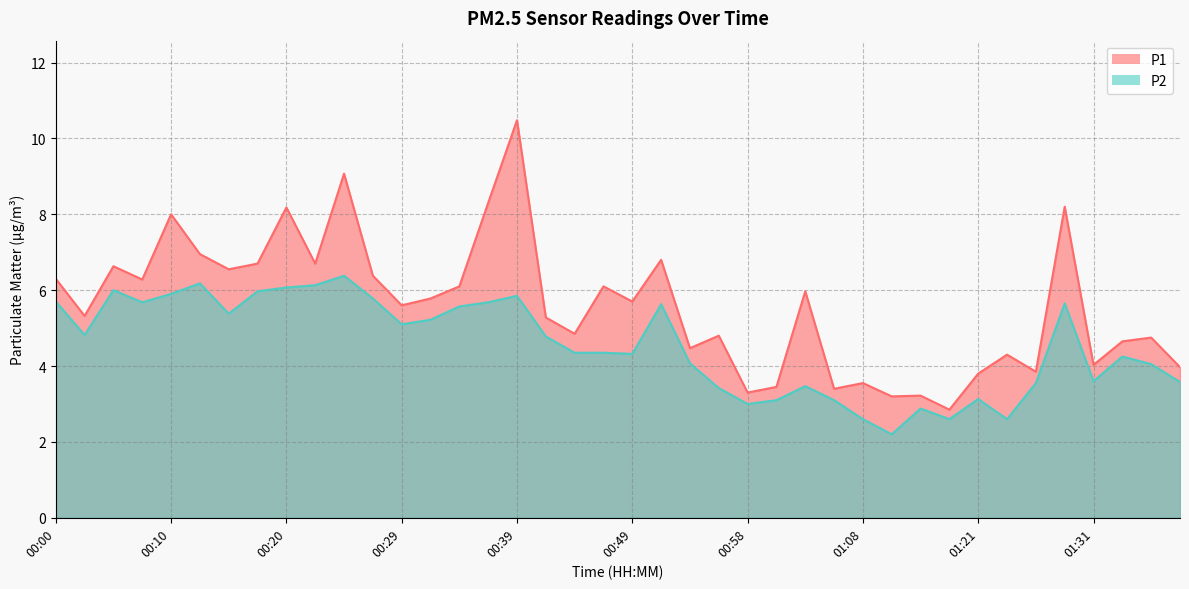

Between 00:27 and 00:58, which series saw the biggest shift?

P1